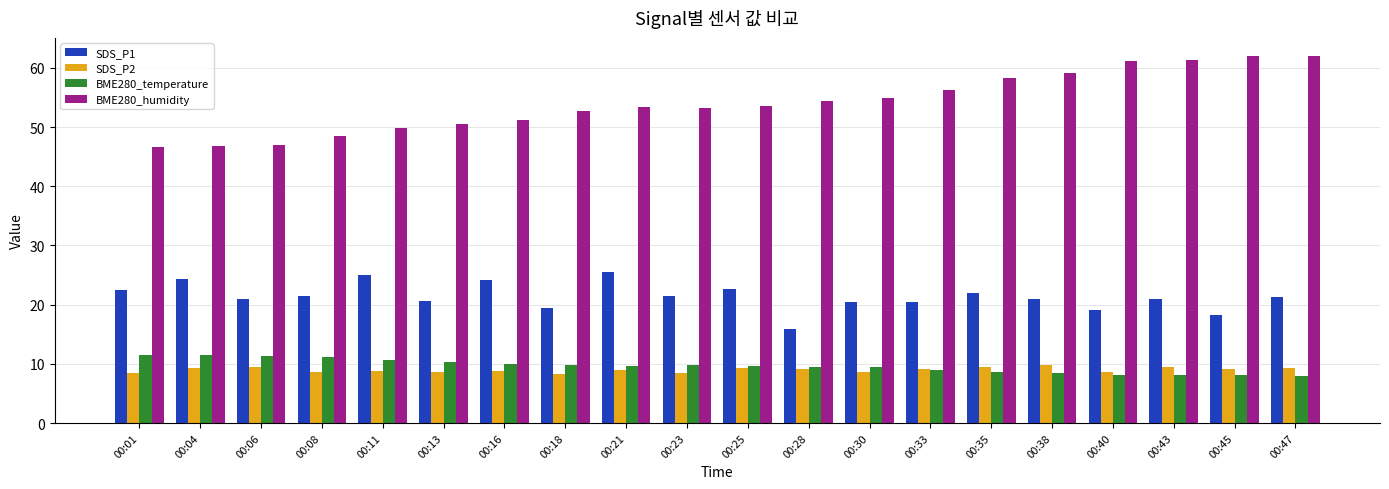

How many groups of bars are there?

20